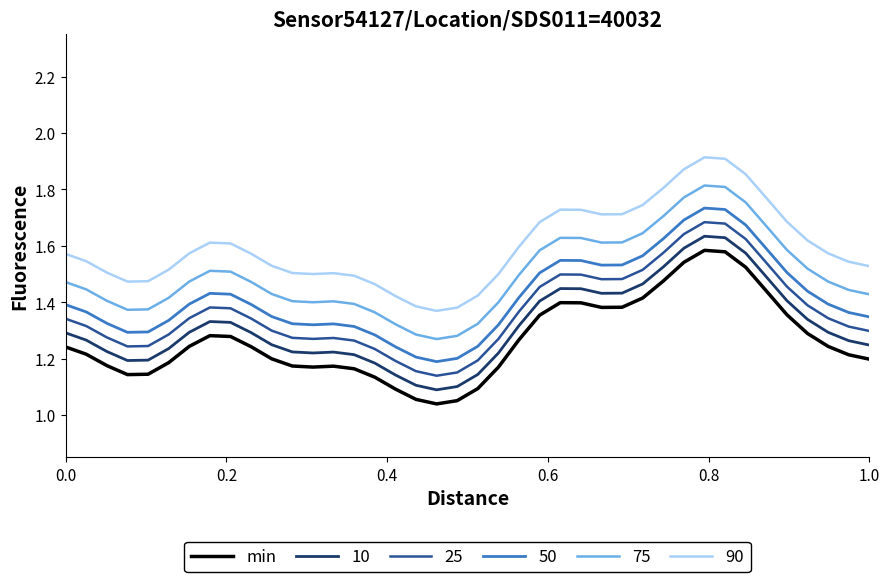

Which series has the largest total across all categories?

90